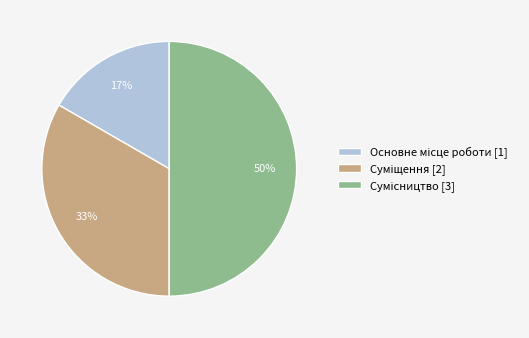

Which has a higher value, Сумісництво or Суміщення?

Сумісництво